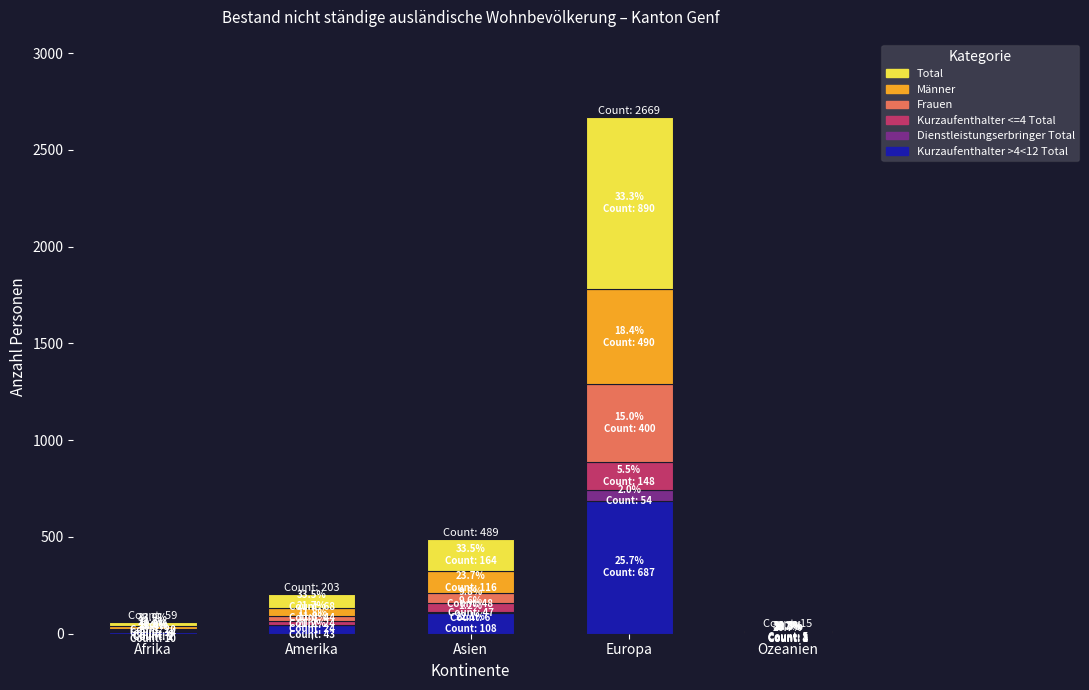

What are all the series names shown in the legend?

Total, Männer, Frauen, Kurzaufenthalter <=4 Total, Dienstleistungserbringer Total, Kurzaufenthalter >4<12 Total